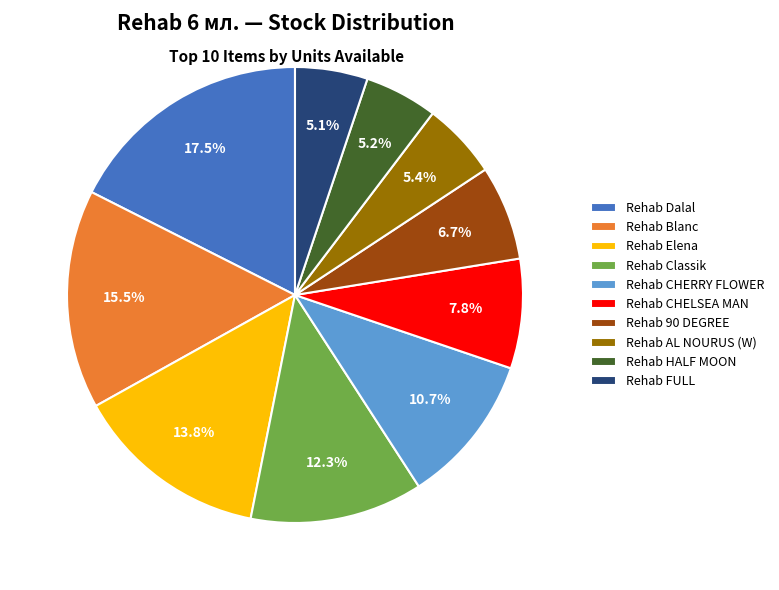

To the nearest percent, what is the difference between the largest and smallest slice percentages?

12%